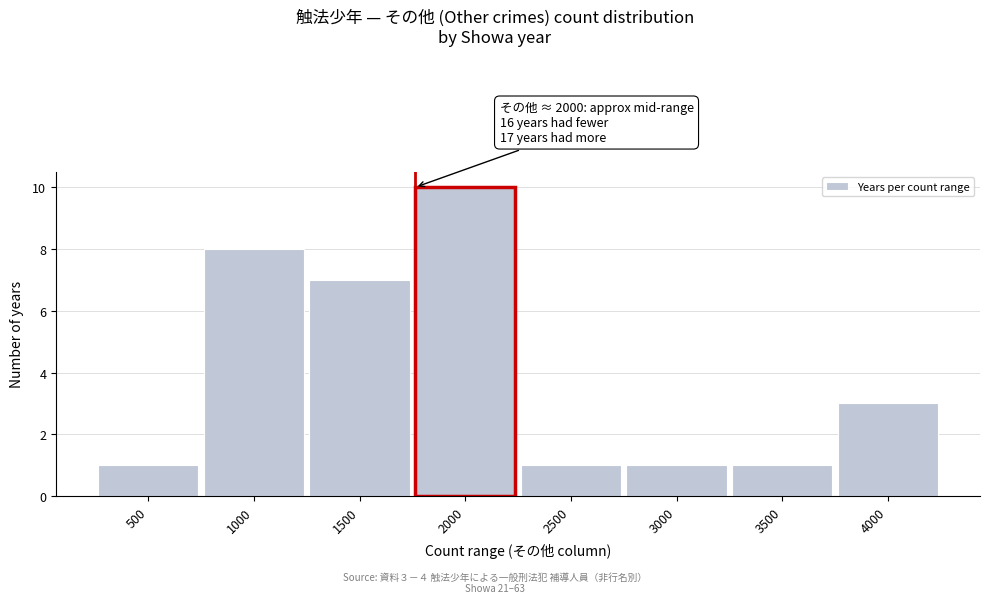

Reading left to right, extract all data points from this chart.

500=1	1000=8	1500=7	2000=10	2500=1	3000=1	3500=1	4000=3